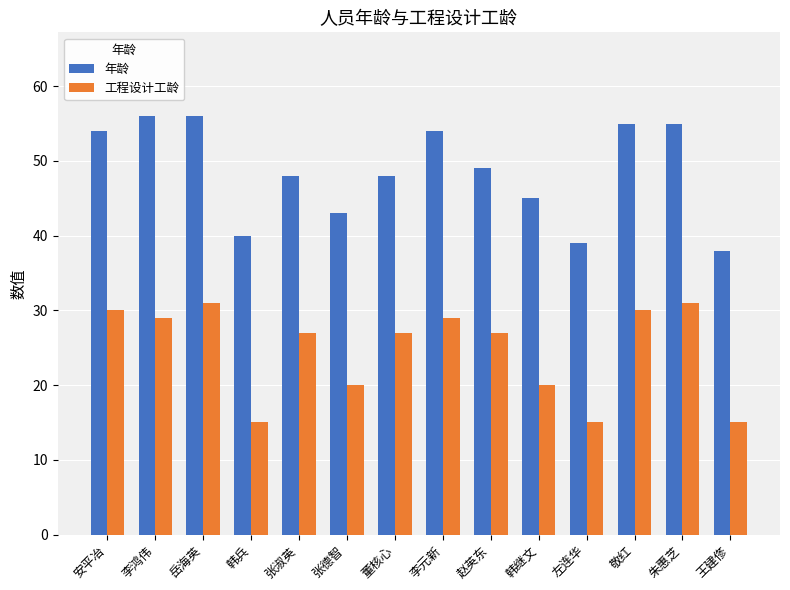

What is the label of the 11th bar from the right?

韩兵